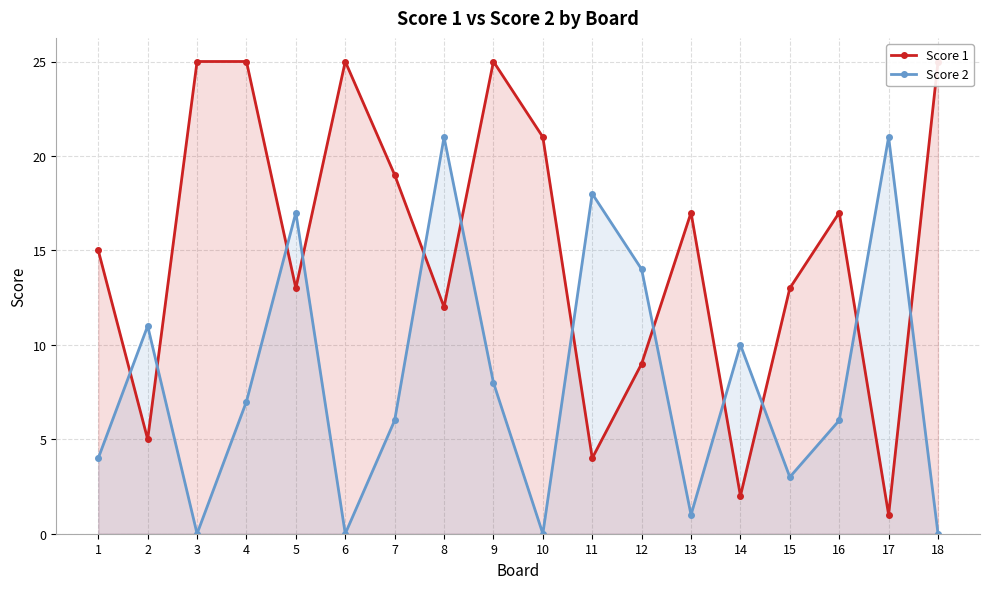

Which has a higher value, 17 or 12?

12